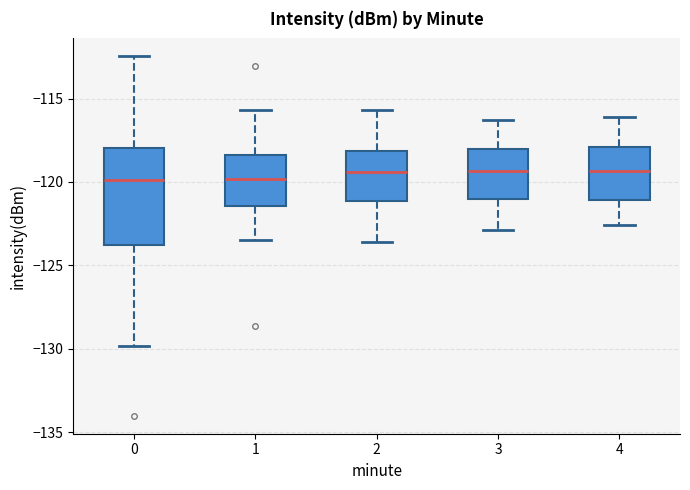

Comparing the boxes themselves (not the whiskers), which one is the tallest?

0